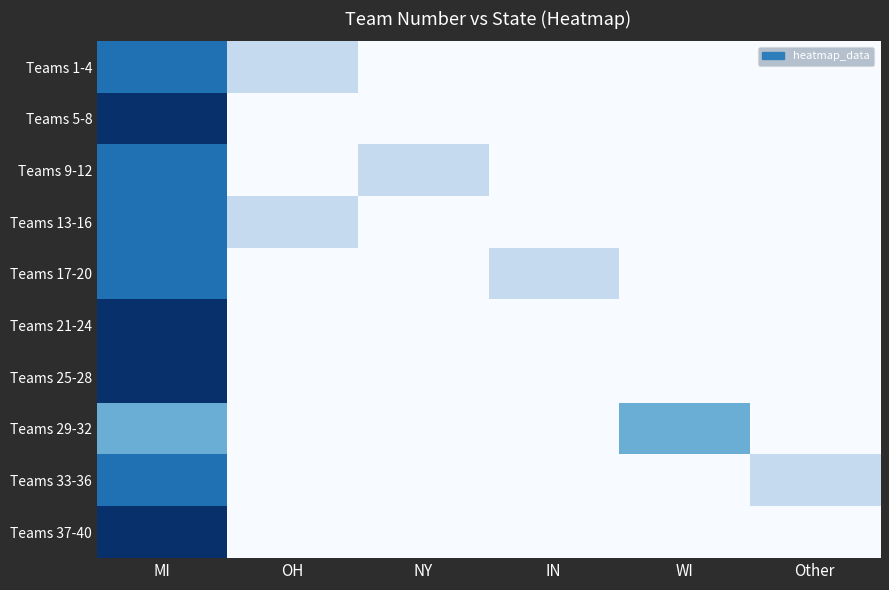

What is the total value across all series at OH?

2